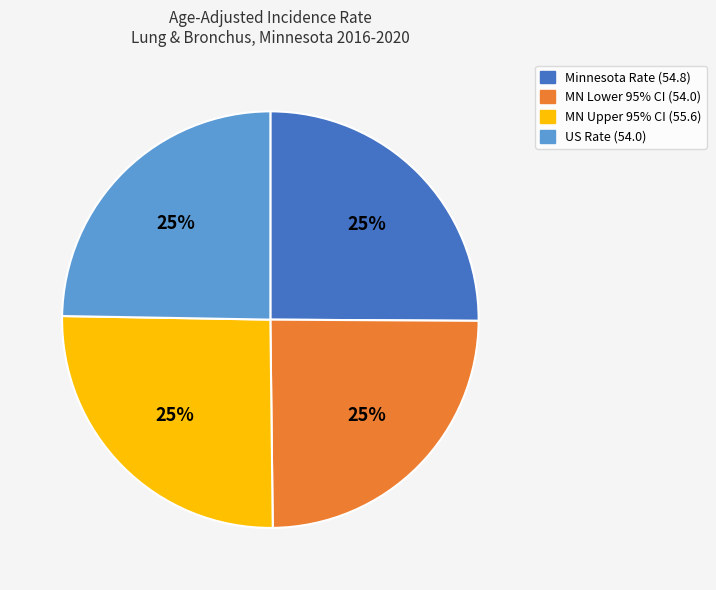

How many slices are in this pie chart?

4